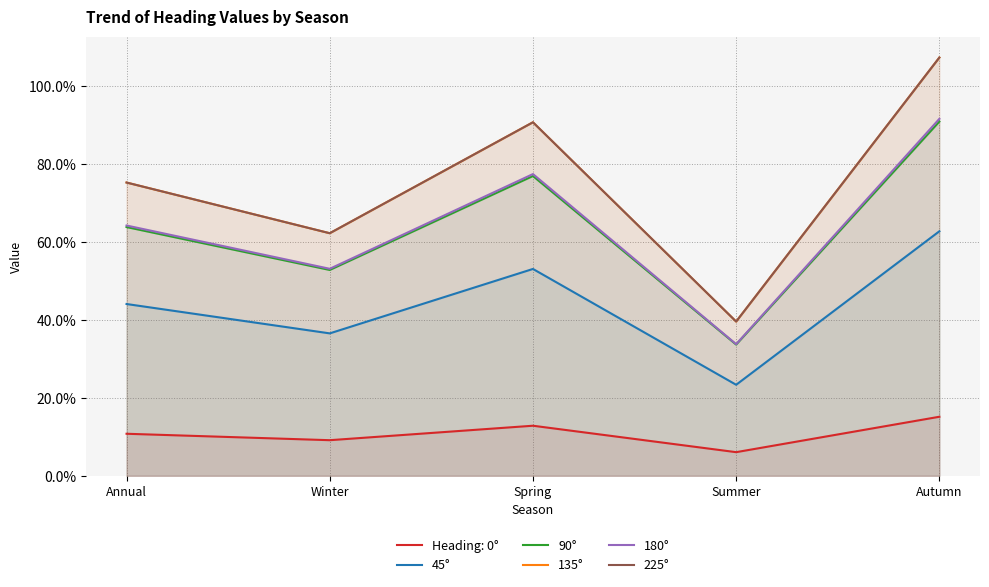

Reading left to right, extract all data points from this chart.

45°: 0.4	0.4	0.5	0.2	0.6
90°: 0.6	0.5	0.8	0.3	0.9
135°: 0.8	0.6	0.9	0.4	1.1
180°: 0.6	0.5	0.8	0.3	0.9
225°: 0.8	0.6	0.9	0.4	1.1